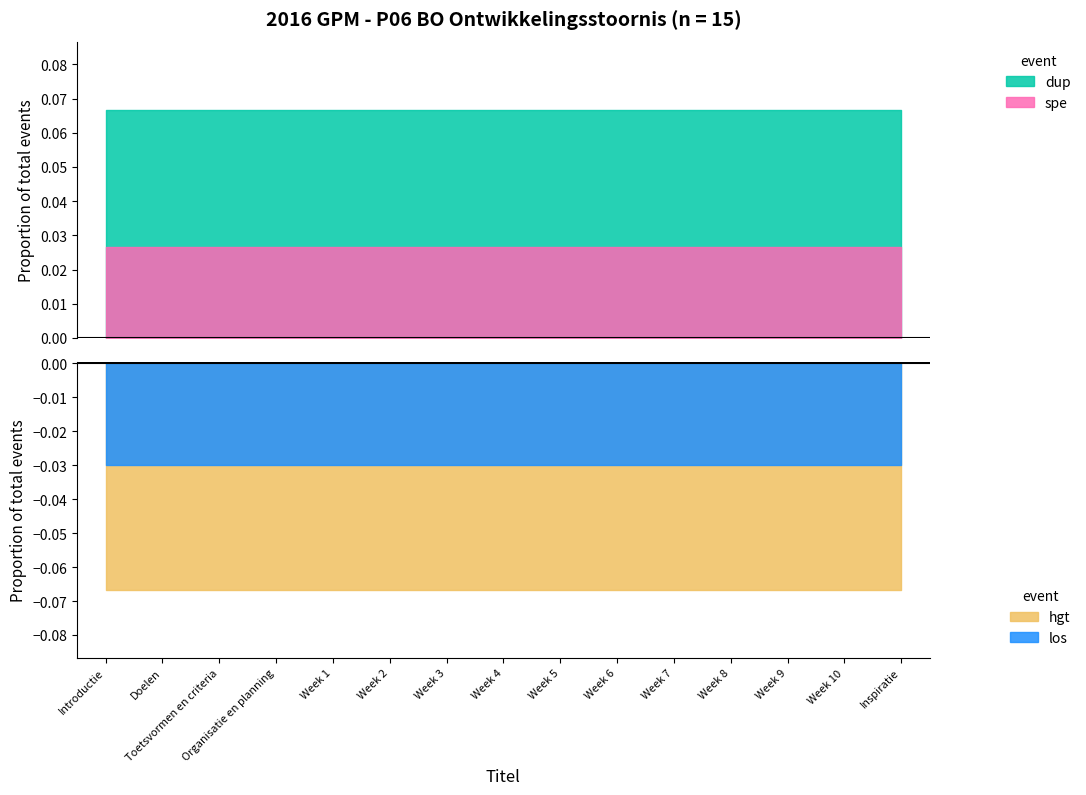

Between Week 5 and Week 10, which is larger?

Week 10